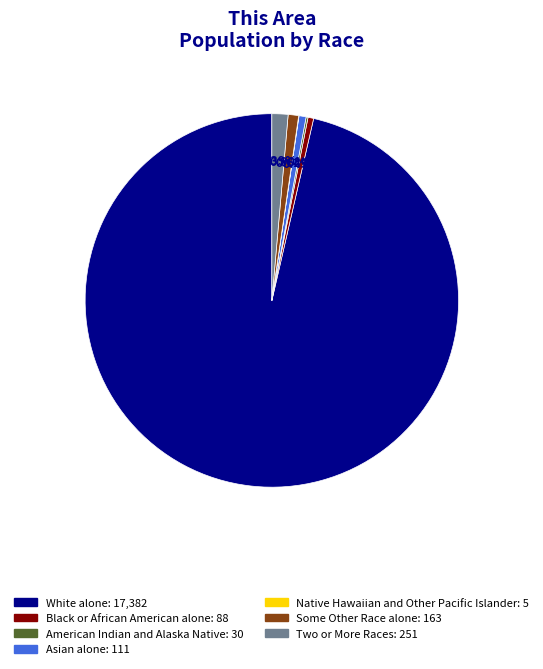

Which has a higher value, Two or More Races or White alone?

White alone